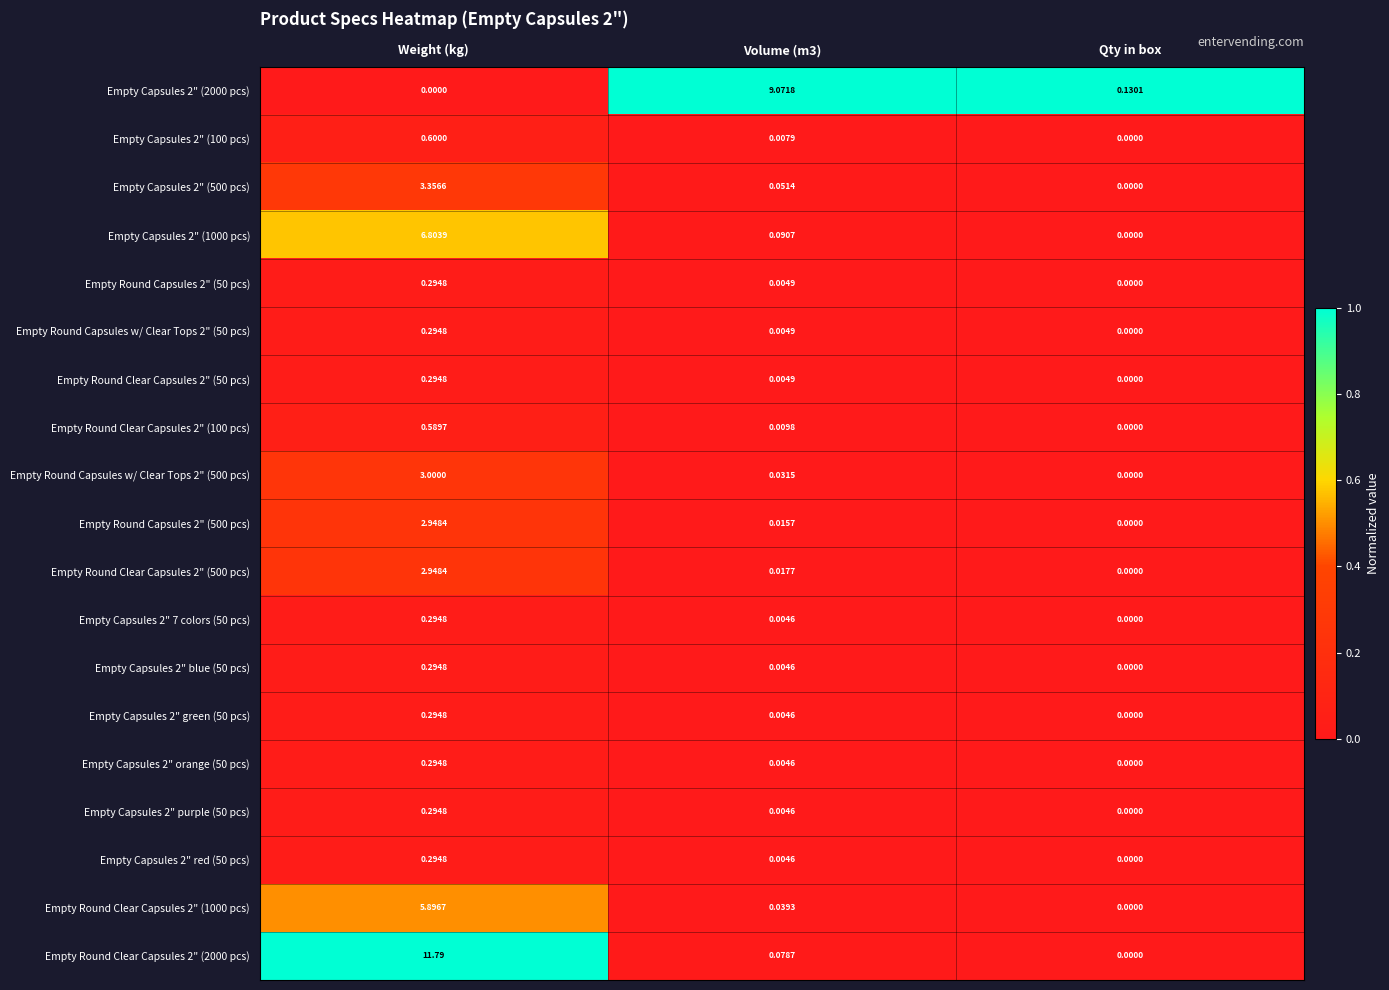

At which label does Empty Round Capsules w/ Clear Tops 2" (50 pcs) reach its minimum?

Qty in box